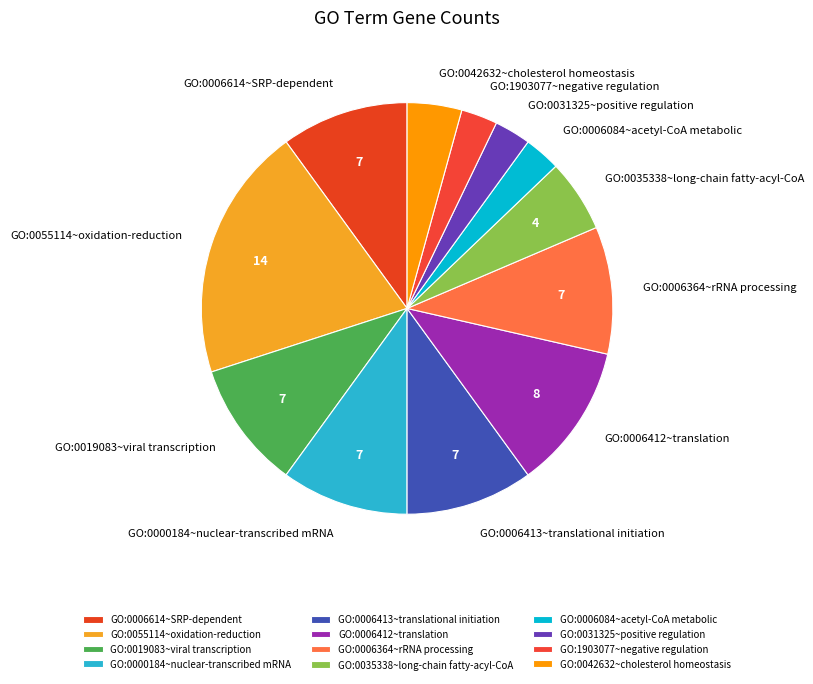

How many segments does this pie chart have?

12